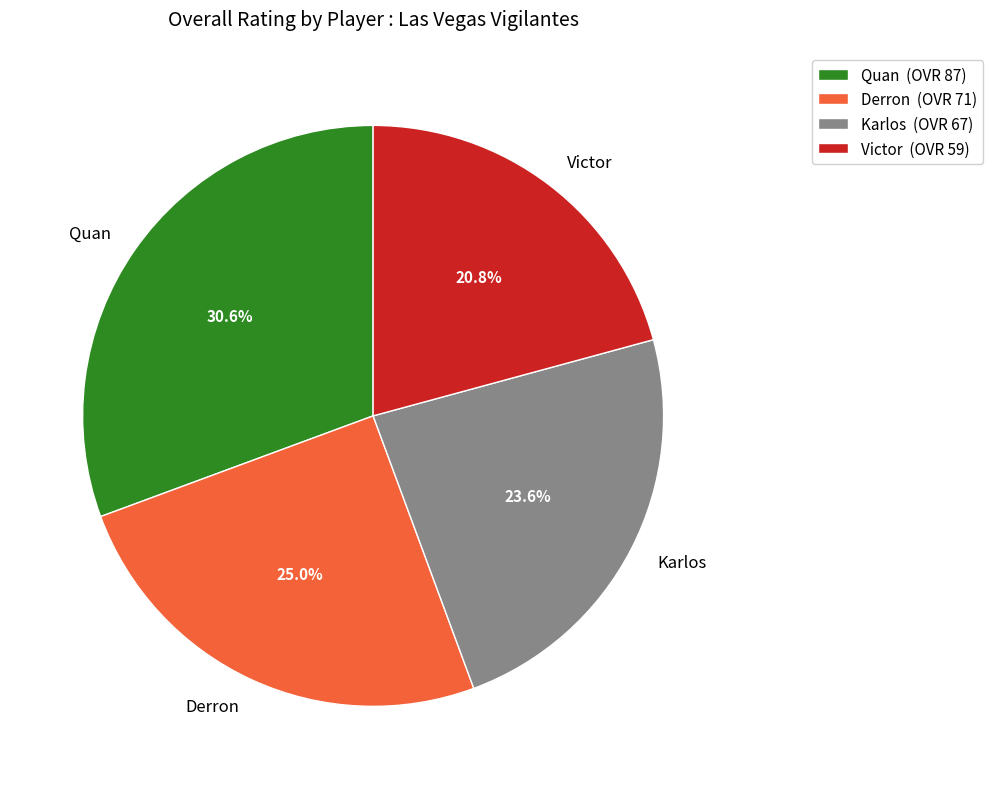

To the nearest percent, what percentage of the pie is Karlos?

24%